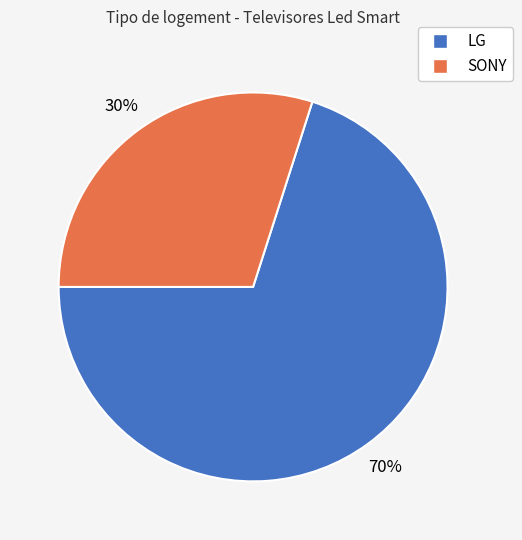

Is it true that SONY is 18% of the pie?

False